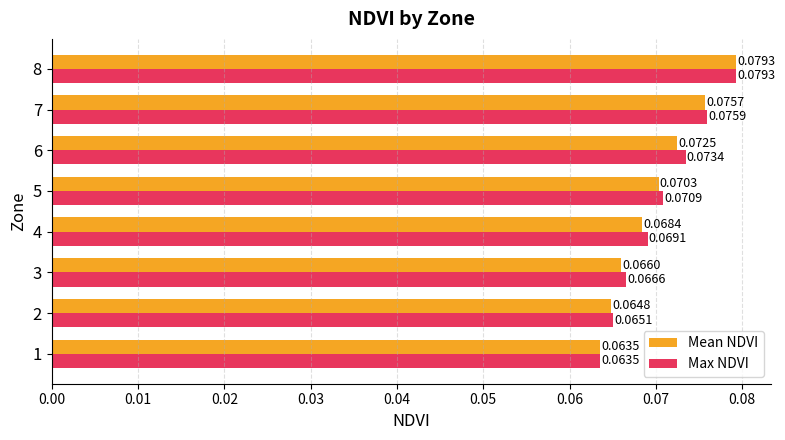

Count the number of data series in this chart.

2